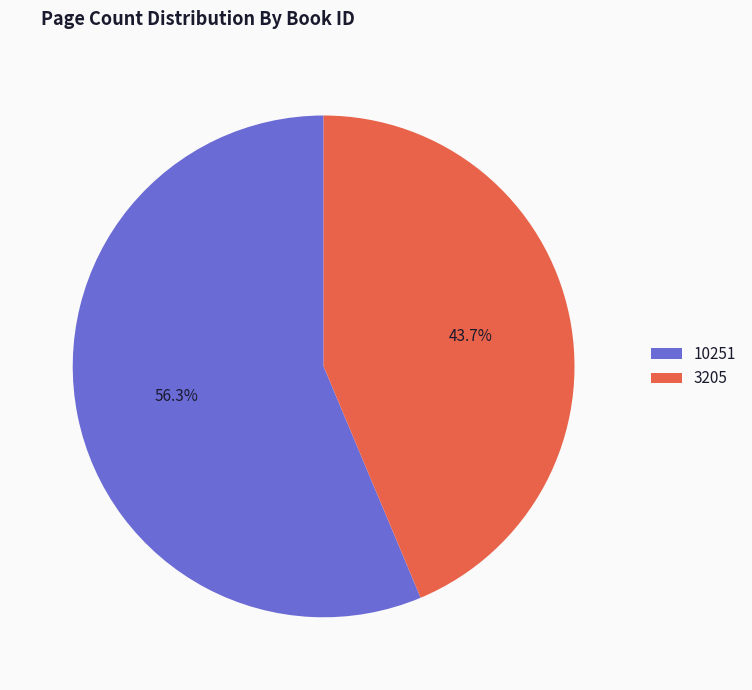

To the nearest percent, what portion does 10251 represent?

56%